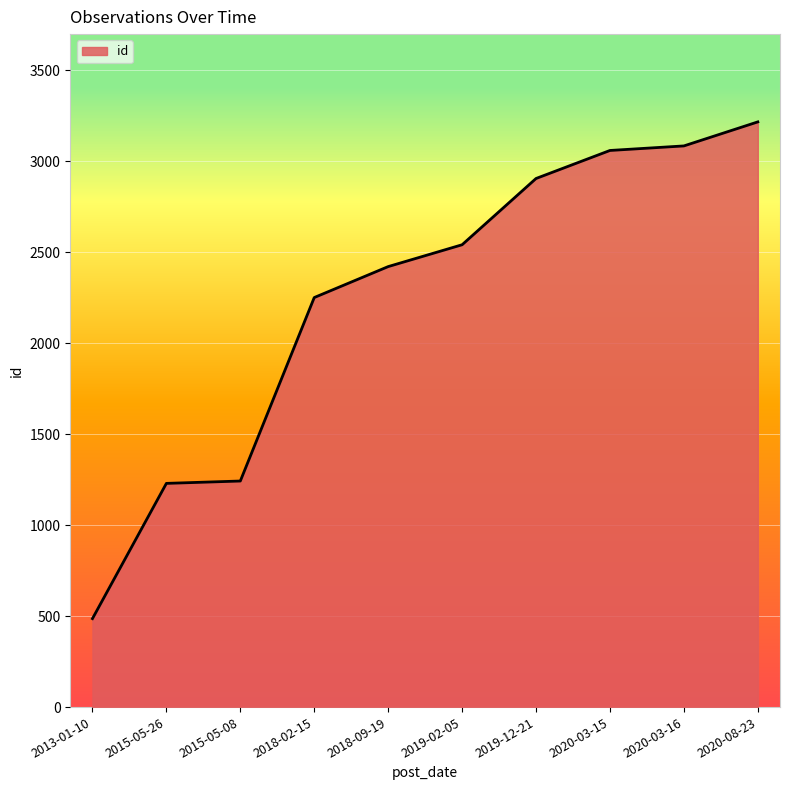

Between 2020-03-15 and 2020-08-23, which is larger?

2020-08-23